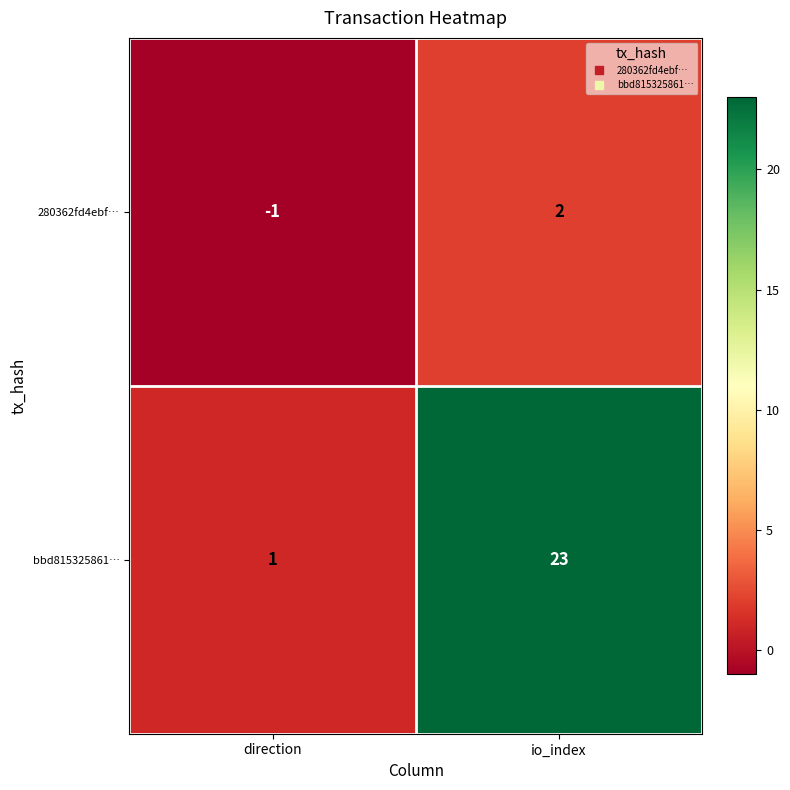

The 280362fd4ebf… series shows -1 at direction. True or false?

True